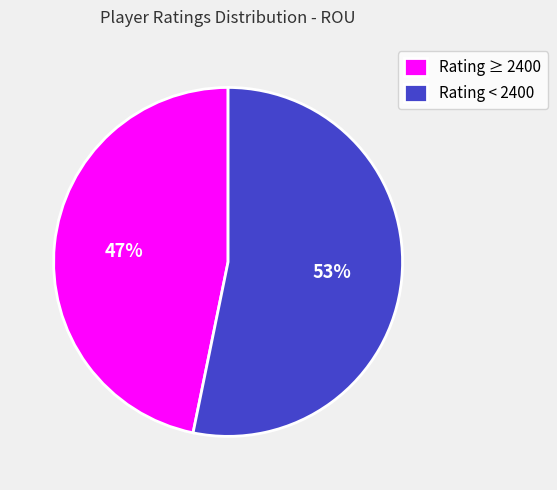

Is there a majority slice in this chart?

Yes